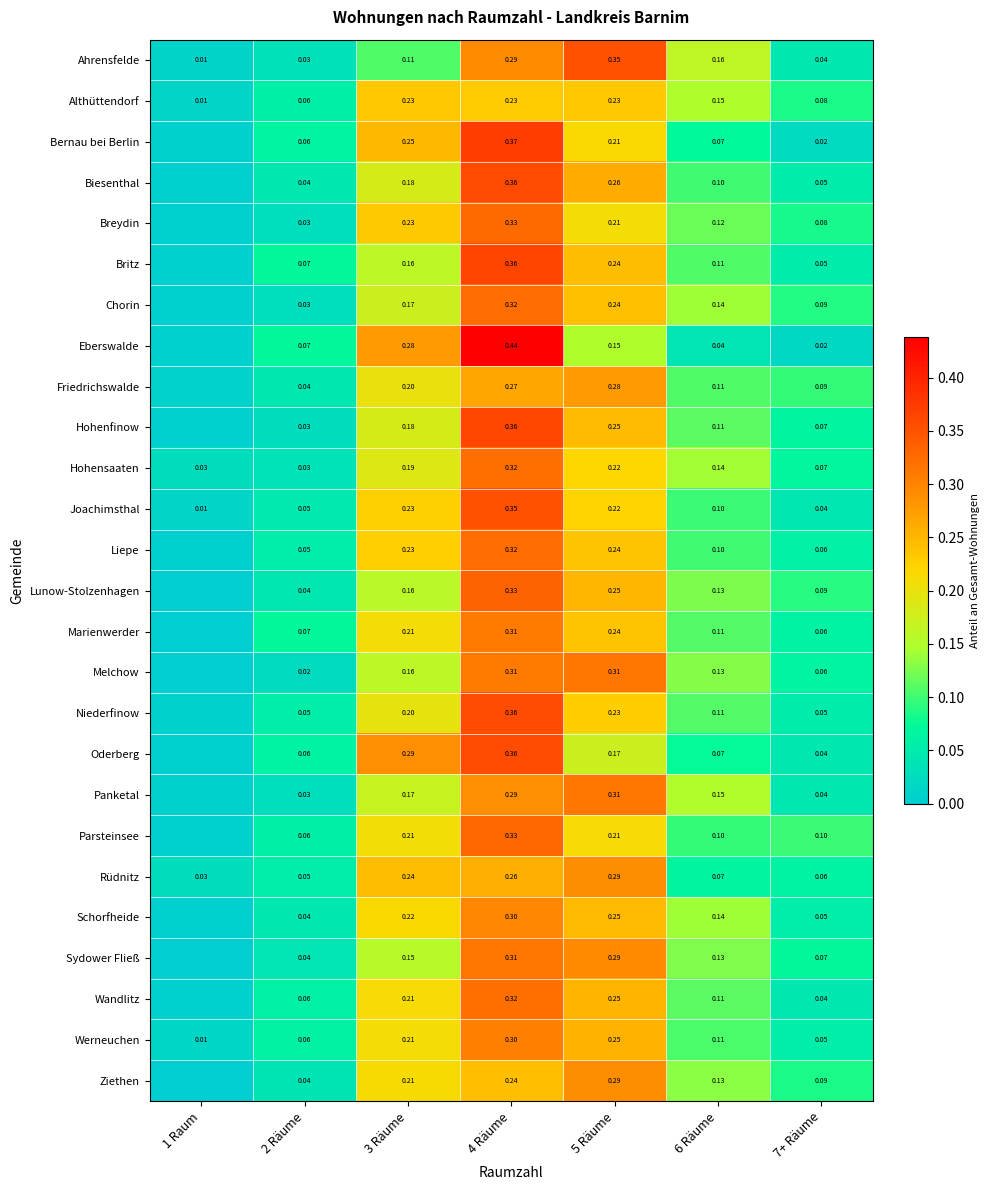

Between 1 Raum and 3 Räume, which is larger?

3 Räume